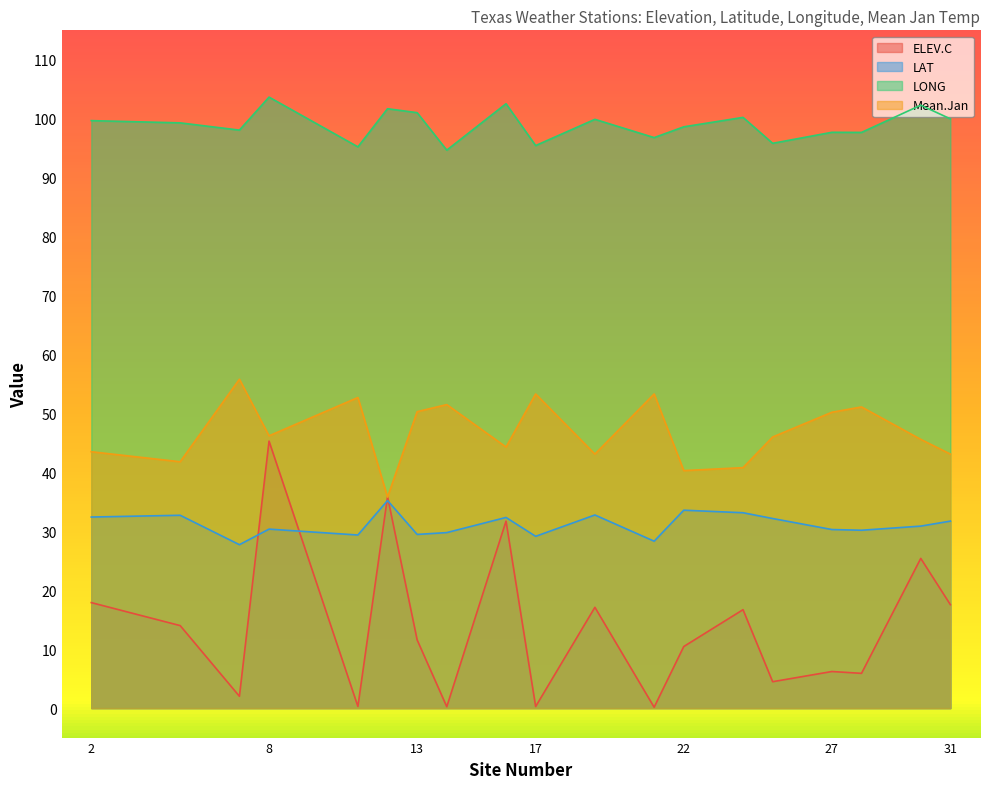

Rank the series at 5 from highest to lowest value.

LONG, Mean.Jan, LAT, ELEV.C